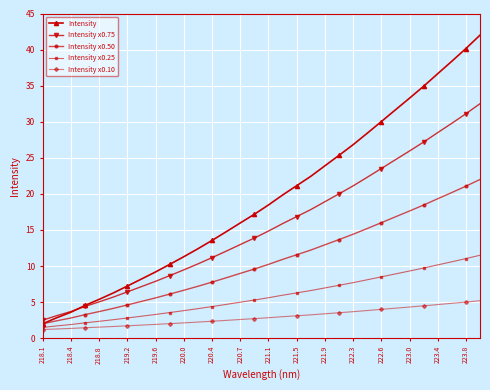

Which series has the largest range (max minus min)?

Intensity